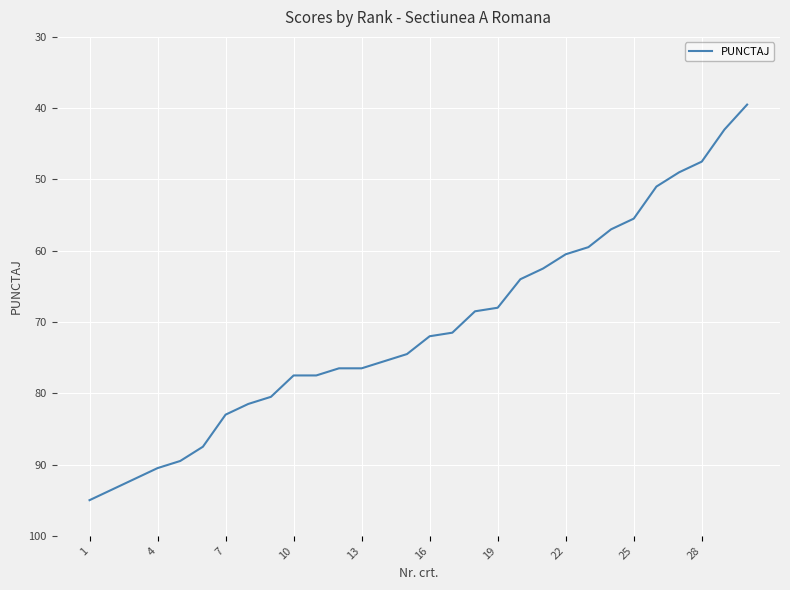

What is the minimum value shown in the chart?

39.5